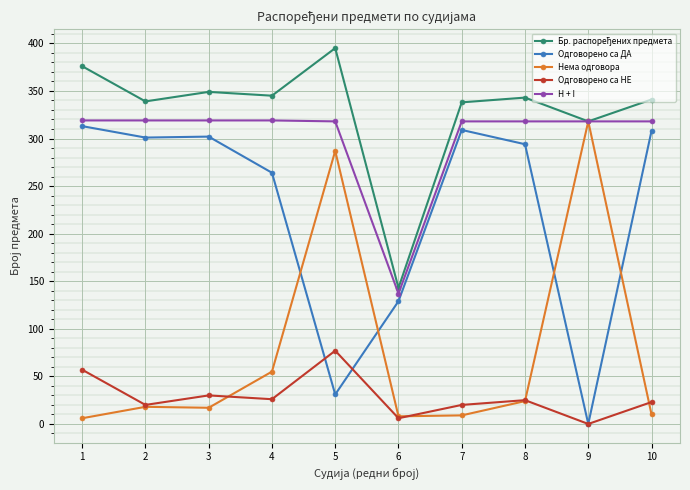

What is the highest value of the Одговорено са ДА series?

313